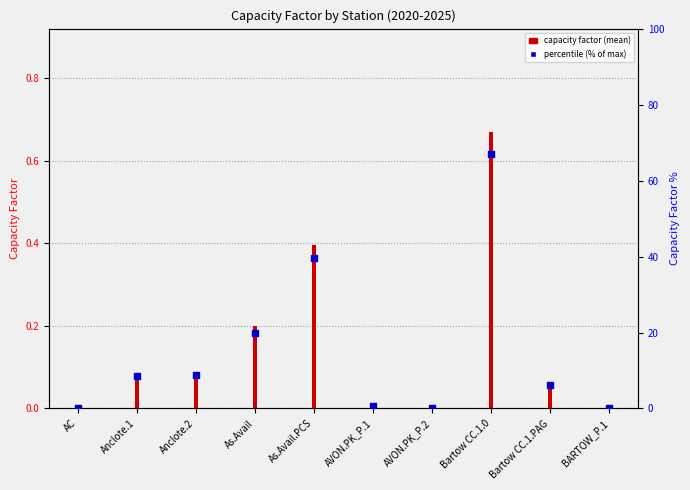

Which series has the widest spread of Y values?

percentile rank within sample